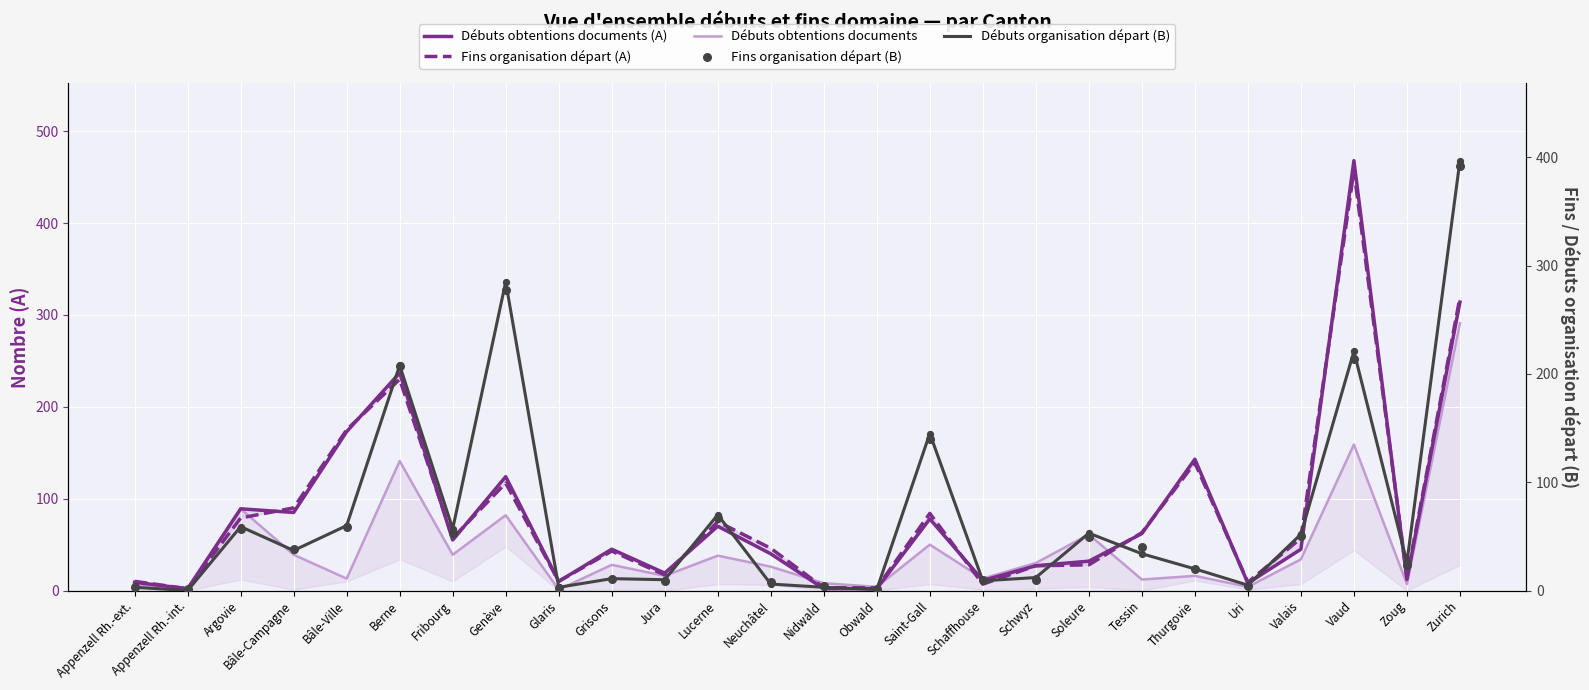

Is the value of Fins organisation départ (A) at Appenzell Rh.-int. greater than the value of Fins organisation départ (B) at Appenzell Rh.-int.?

Yes